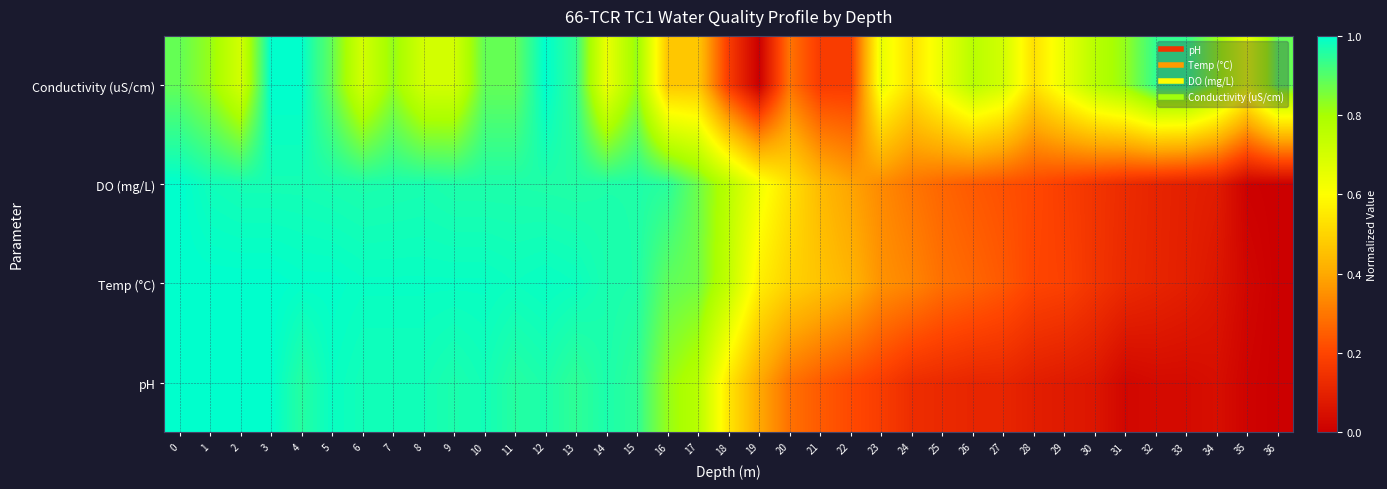

At which category is the sum across all series the highest?

3